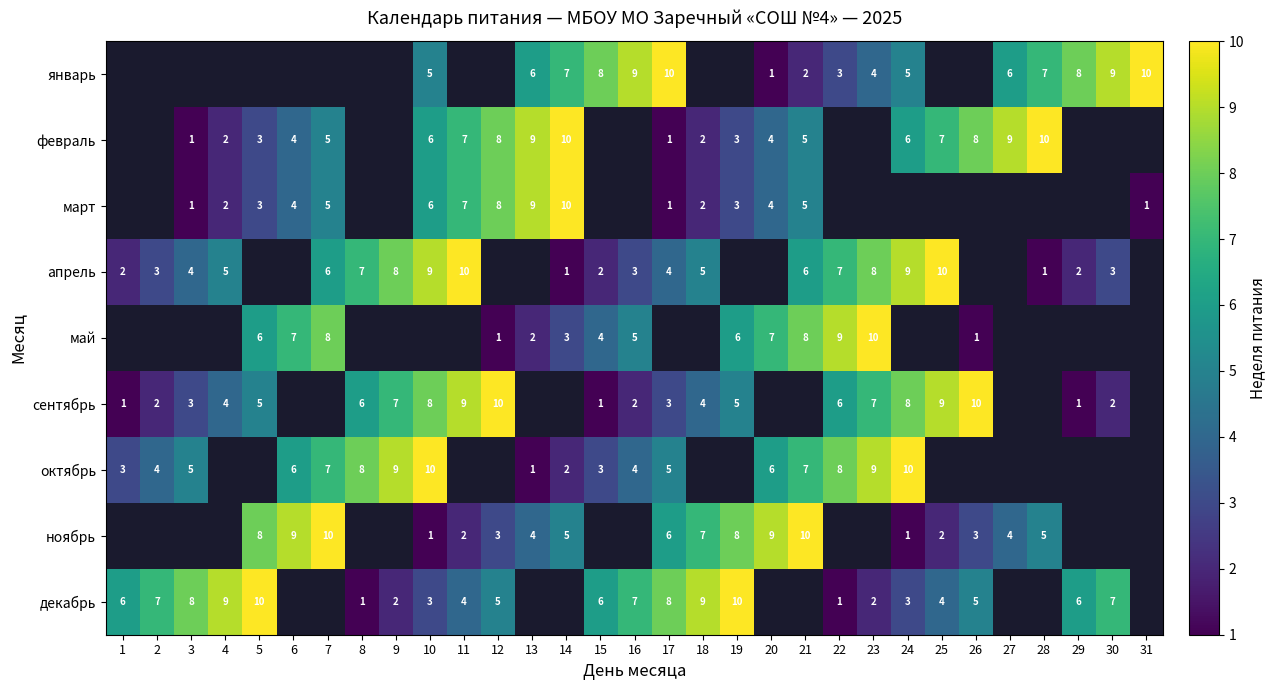

The сентябрь series shows 6 at 22. True or false?

True